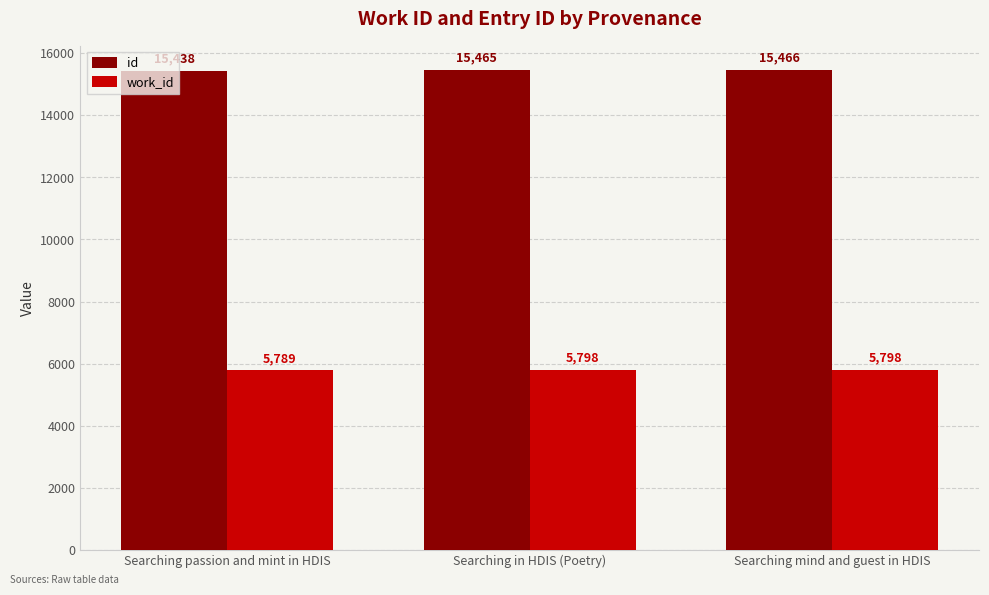

Between Searching passion and mint in HDIS and Searching in HDIS (Poetry), which series saw the biggest shift?

id